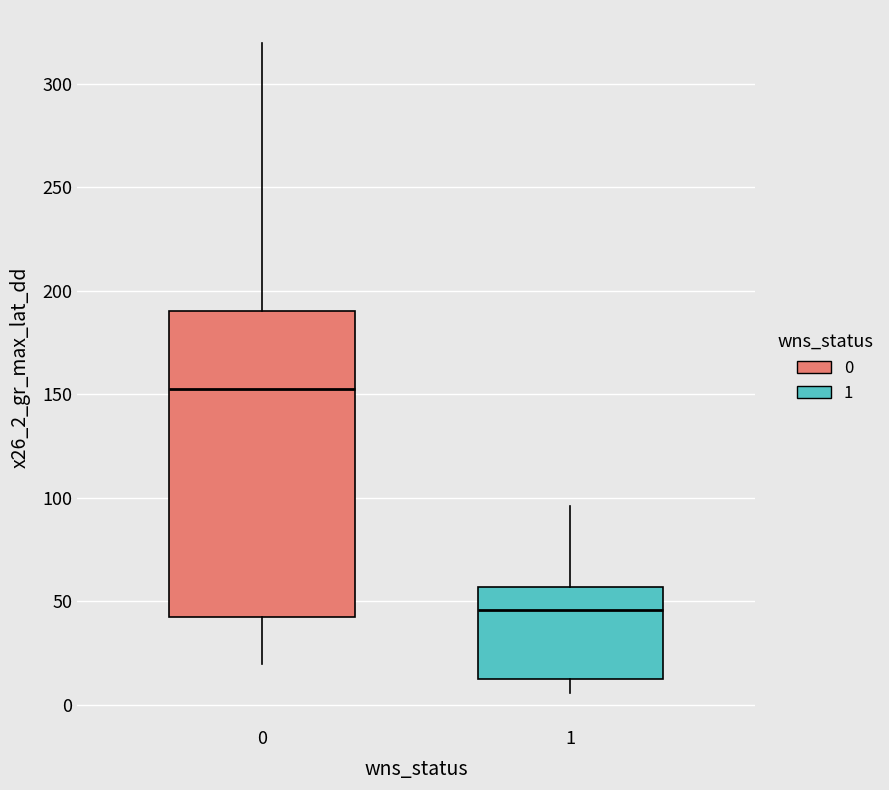

Which box is the tallest, from its lower edge to its upper edge?

0